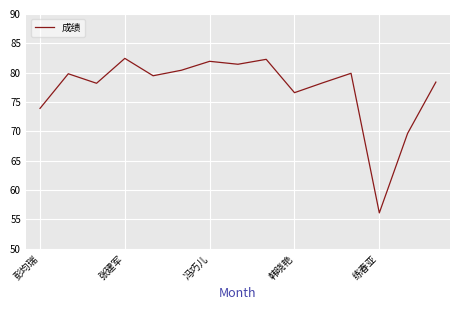

What is the difference between the maximum and minimum values?

26.3